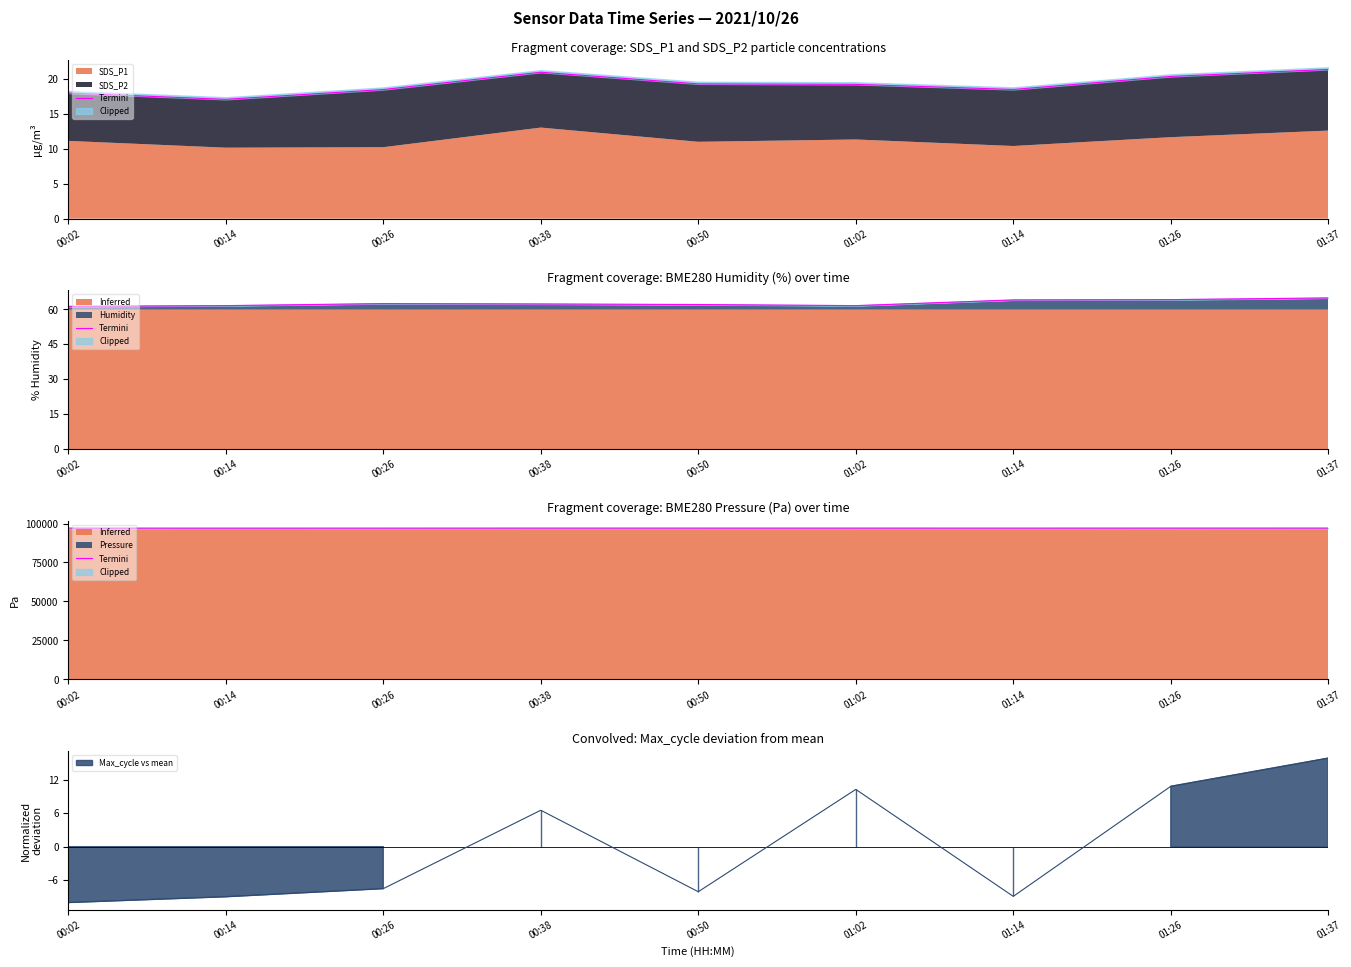

Reading right to left, extract all data points from this chart.

97073.8	97065.2	97055.7	97060.6	97063.1	97064.2	97046.5	97042.7	97049.9